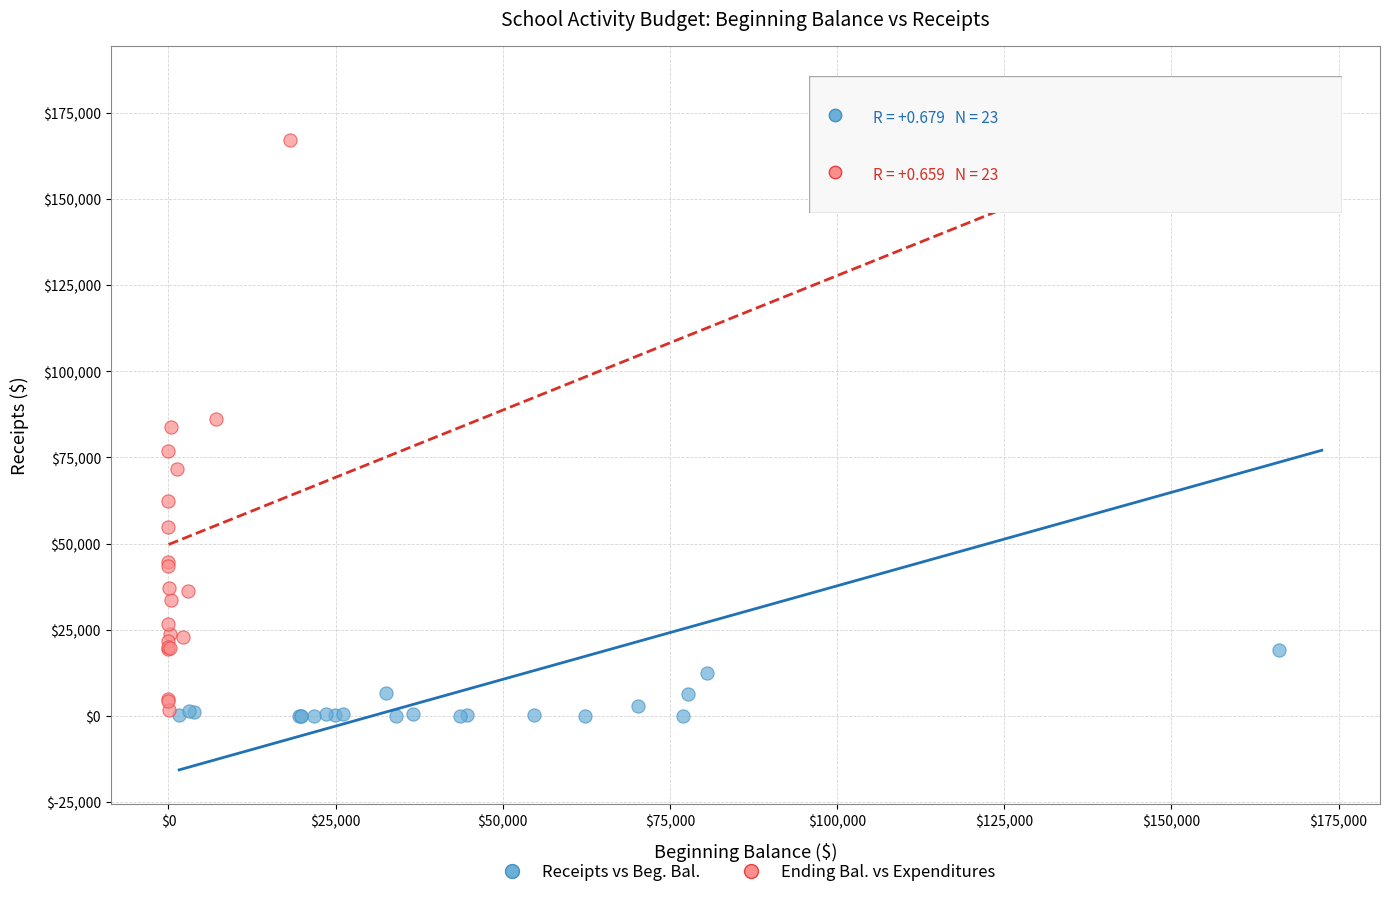

What are all the series names shown in the legend?

Receipts vs Beg. Bal., Ending Bal. vs Expenditures